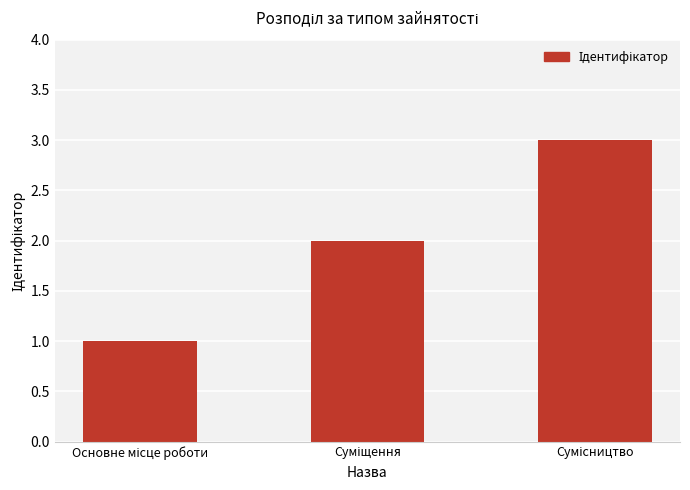

What is the greatest value displayed?

3